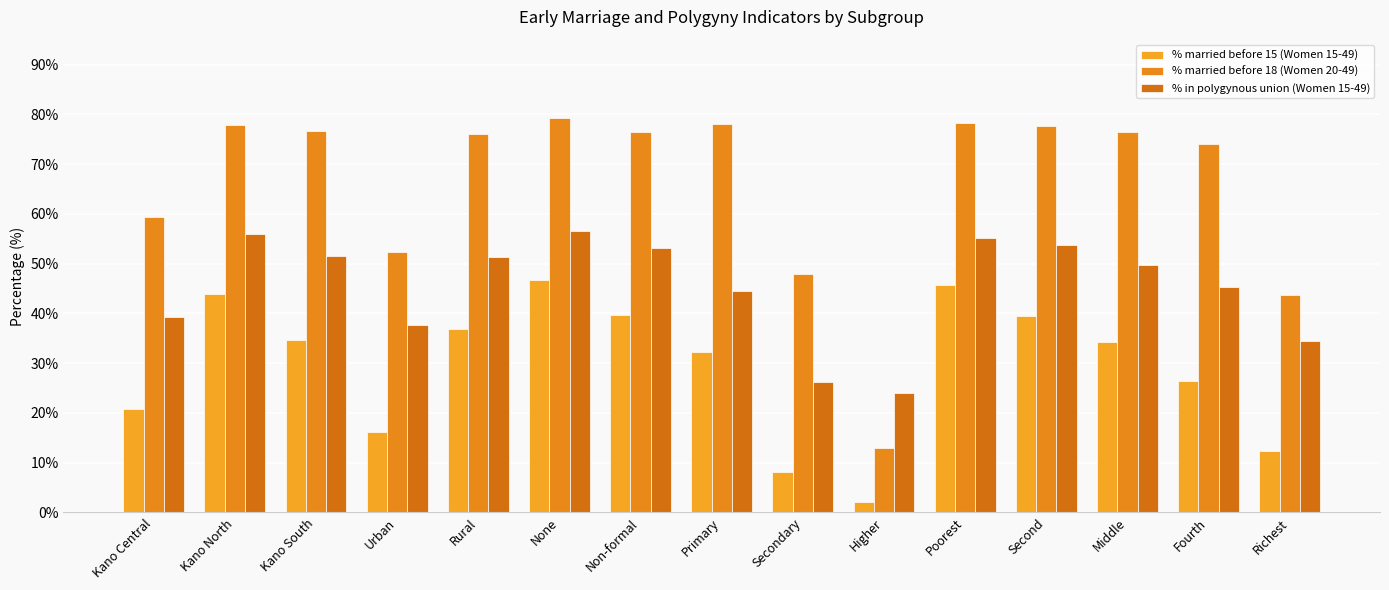

List the labels in order of % married before 15 (Women 15-49) value, largest first.

None, Poorest, Kano North, Non-formal, Second, Rural, Kano South, Middle, Primary, Fourth, Kano Central, Urban, Richest, Secondary, Higher